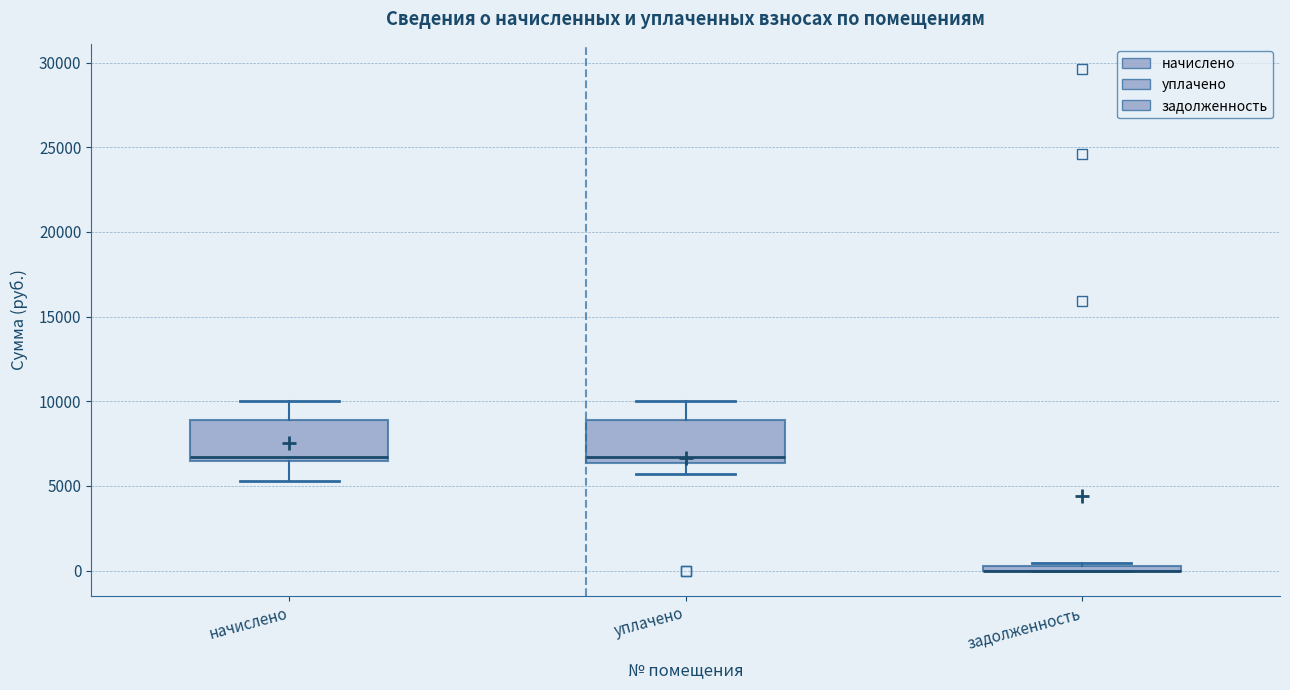

Where is the upper edge of the box for задолженность on the y-axis? The values are not printed on the chart, so give them approximately, as read against the axis.

500